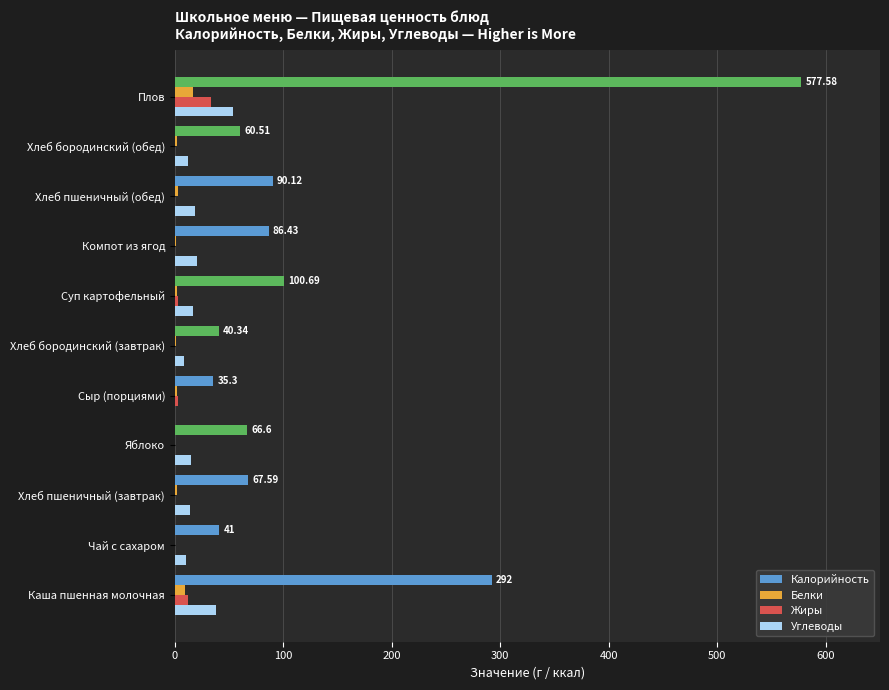

At which category is the sum across all series the highest?

Плов